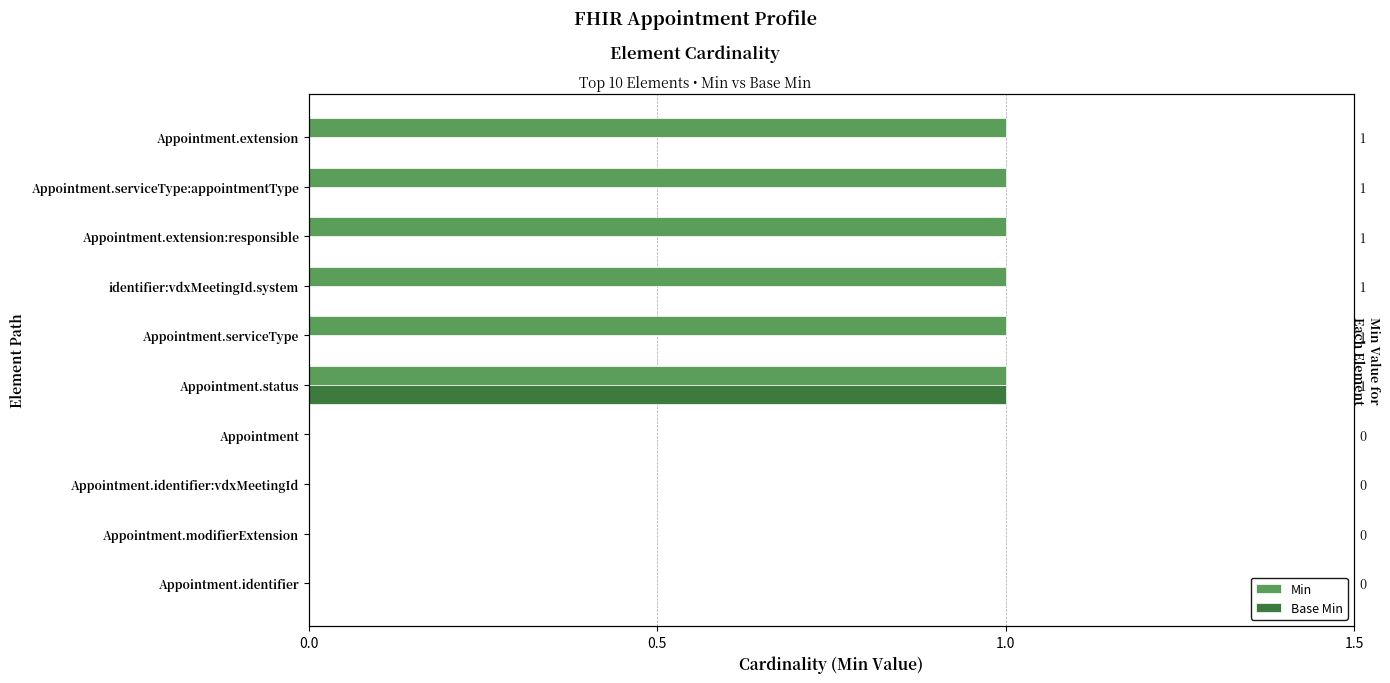

Between Appointment.serviceType:appointmentType and Appointment.serviceType, which is larger?

Appointment.serviceType:appointmentType